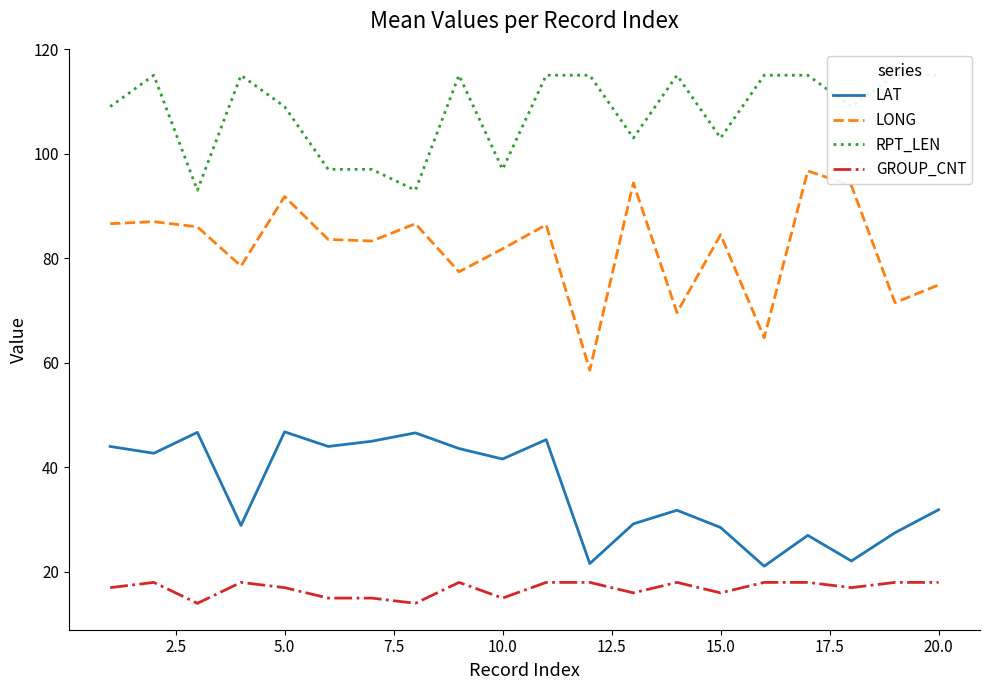

Reading left to right, what are all the values shown in this chart?

LAT: 44.0	42.7	46.7	28.9	46.8	44.0	45.0	46.6	43.6	41.6	45.3	21.6	29.2	31.8	28.5	21.1	27.0	22.1	27.5	31.9
LONG: 86.6	87.0	86.0	78.5	91.8	83.6	83.3	86.6	77.4	81.8	86.4	58.6	94.4	69.6	84.5	64.8	96.7	93.9	71.5	74.9
RPT_LEN: 109.0	115.0	93.0	115.0	109.0	97.0	97.0	93.0	115.0	97.0	115.0	115.0	103.0	115.0	103.0	115.0	115.0	109.0	115.0	115.0
GROUP_CNT: 17.0	18.0	14.0	18.0	17.0	15.0	15.0	14.0	18.0	15.0	18.0	18.0	16.0	18.0	16.0	18.0	18.0	17.0	18.0	18.0